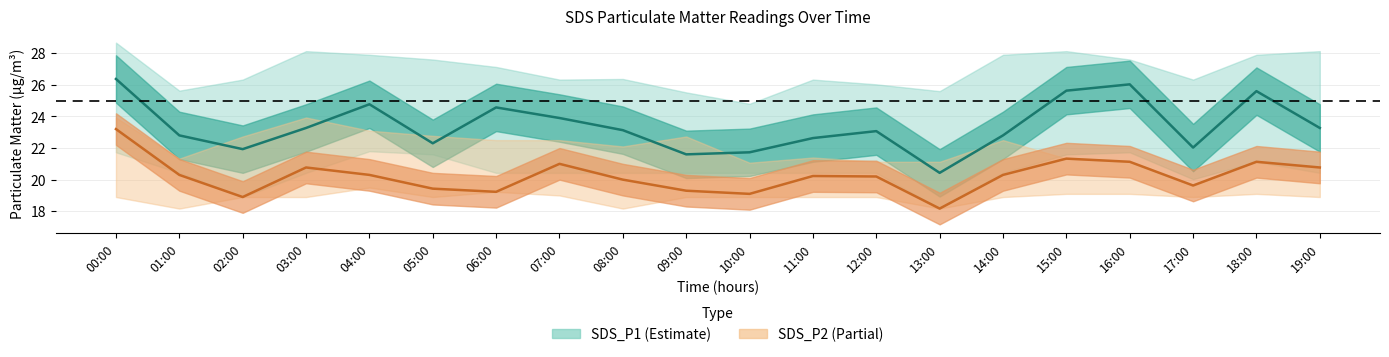

What is the label of the 18th point from the right?

02:00